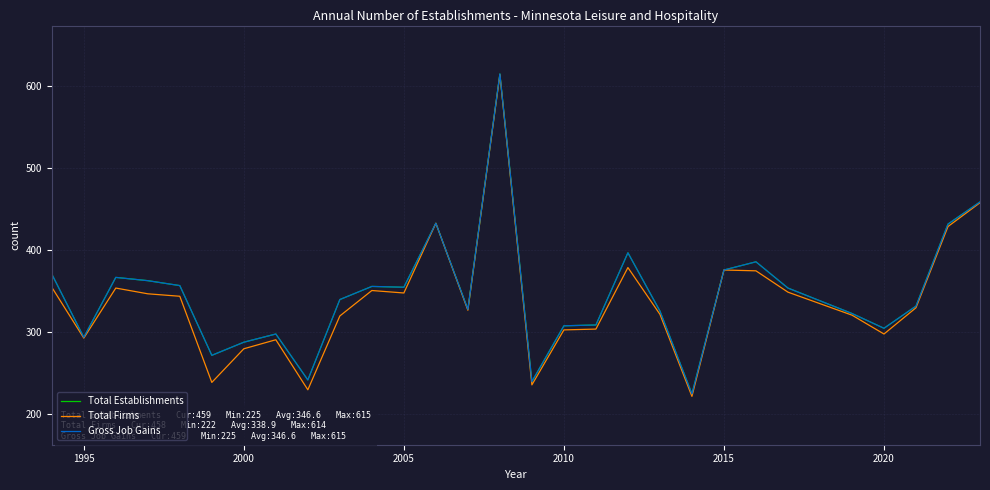

Reading left to right, extract all data points from this chart.

Total Establishments: 371	294	367	363	357	272	288	298	242	340	356	355	433	328	615	240	308	309	397	326	225	376	386	354	323	305	332	432	459
Total Firms: 355	293	354	347	344	239	280	291	230	320	351	348	433	327	614	236	303	304	379	322	222	376	375	349	321	298	330	429	458
Gross Job Gains: 371	294	367	363	357	272	288	298	242	340	356	355	433	328	615	240	308	309	397	326	225	376	386	354	323	305	332	432	459